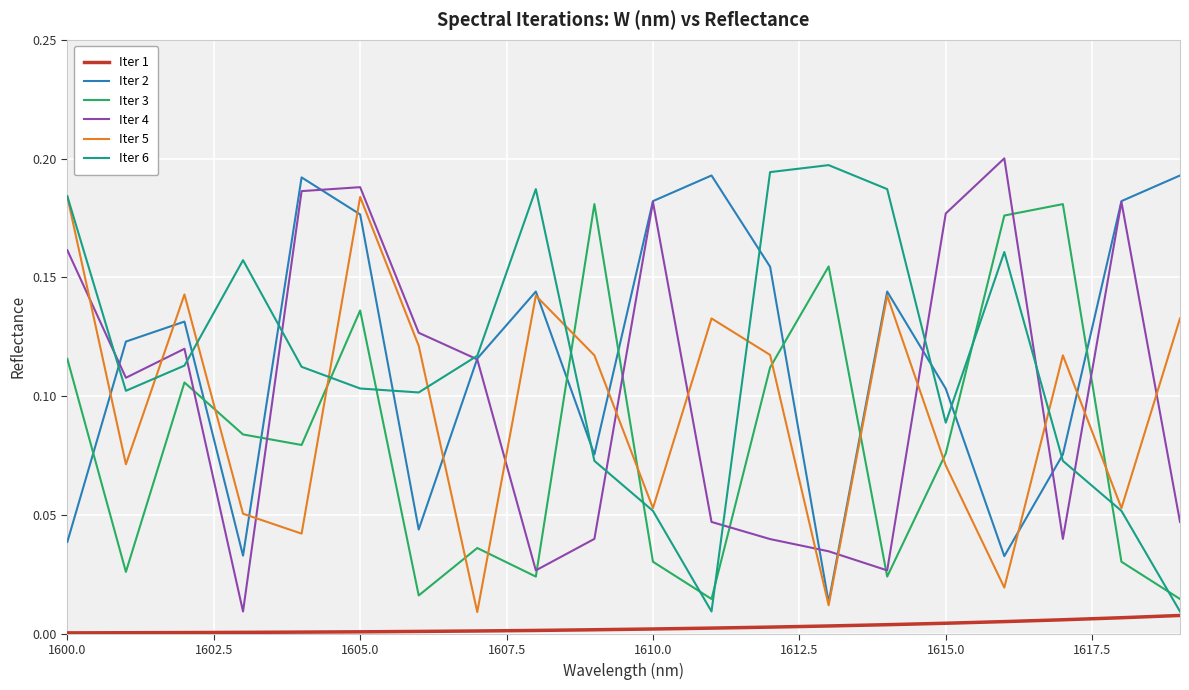

True or false: Iter 1 and Iter 5 cross at least once.

False